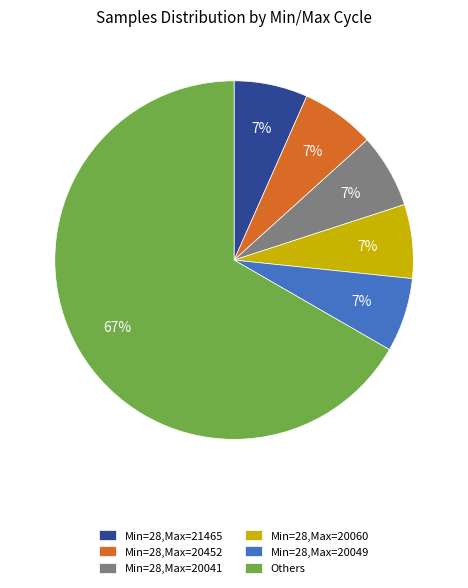

Between Others and Min=28,Max=20041, which is larger?

Others